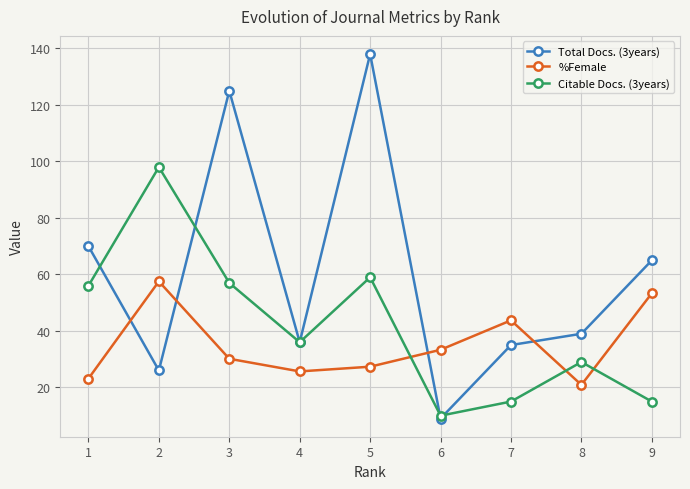

List the labels in order of %Female value, largest first.

2, 9, 7, 6, 3, 5, 4, 1, 8